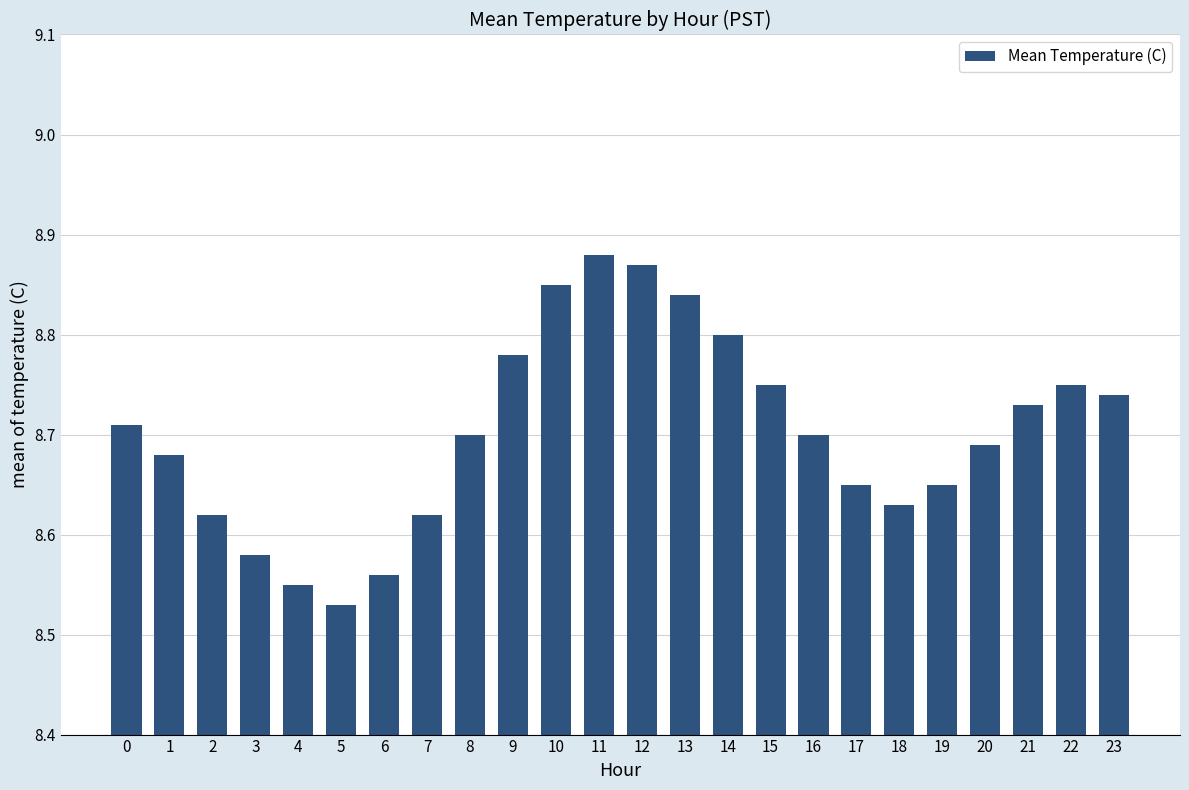

Does the chart contain any negative values?

No